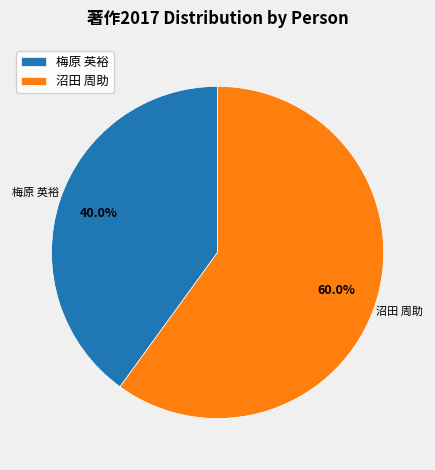

Count the number of slices in the pie.

2